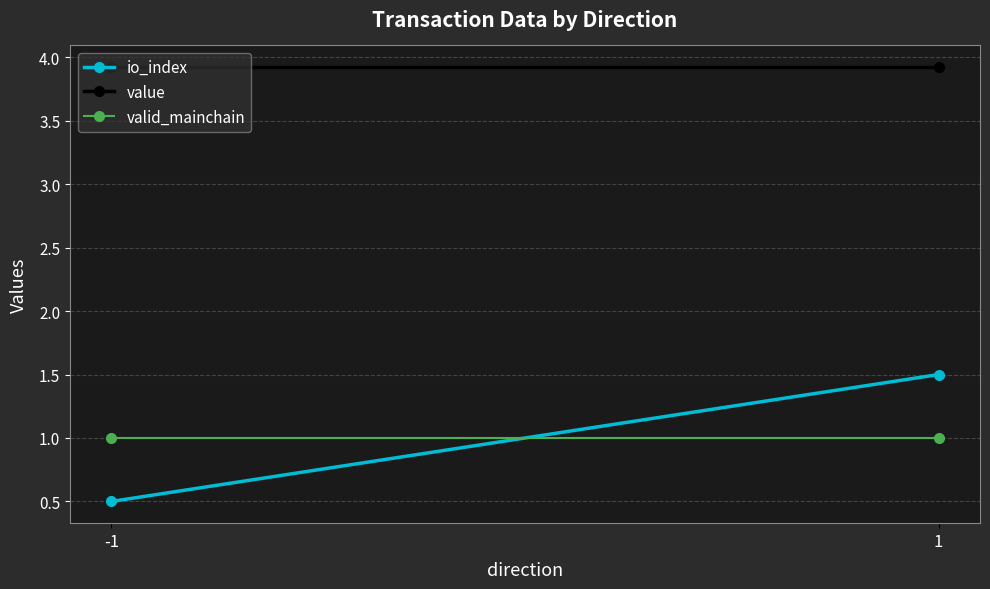

How many distinct data groups are displayed?

3